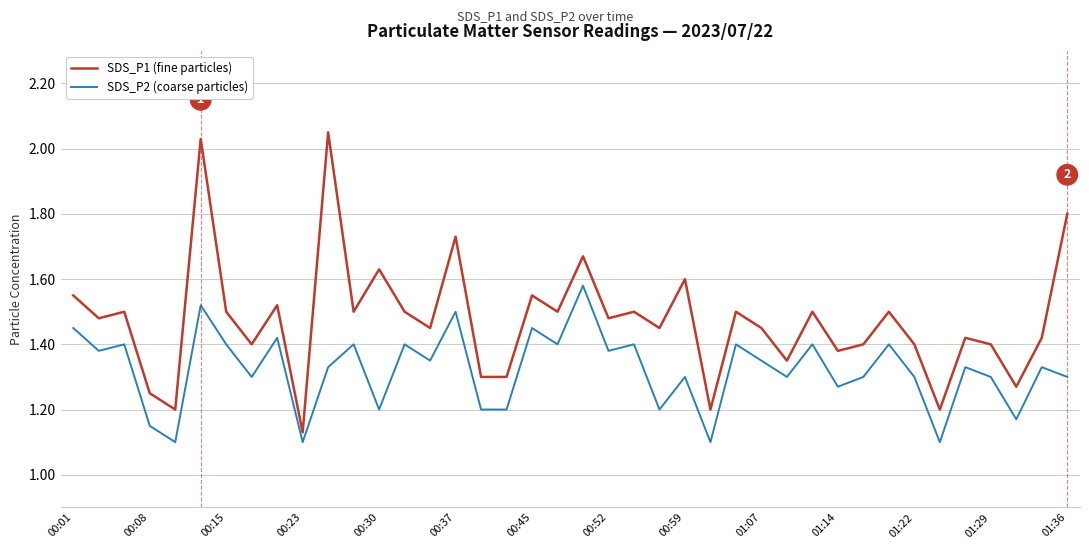

True or false: SDS_P1 (fine particles) and SDS_P2 (coarse particles) cross at least once.

False